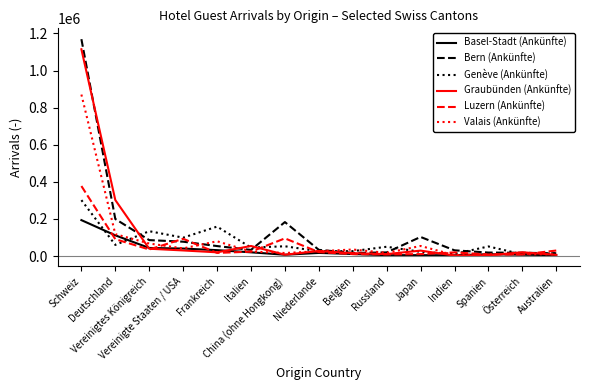

What is the highest value of the Basel-Stadt (Ankünfte) series?

193504